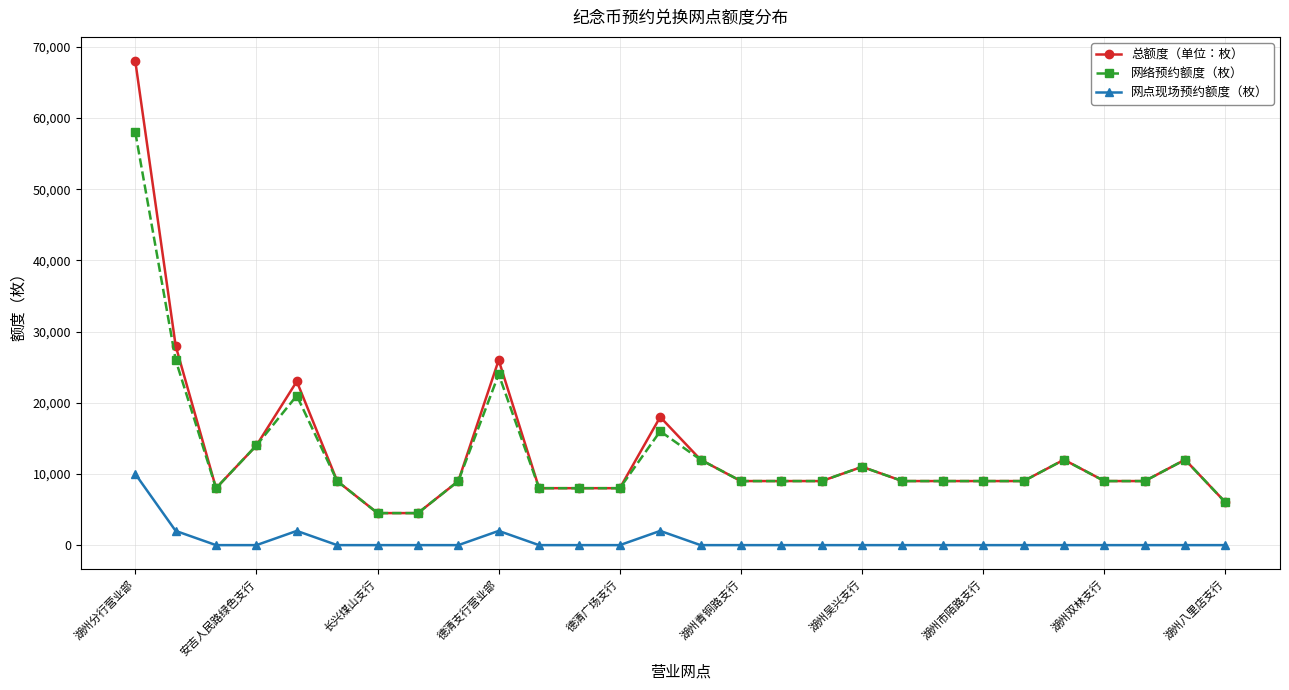

True or false: 网点现场预约额度（枚） has more than 0 points higher than both neighbors.

True